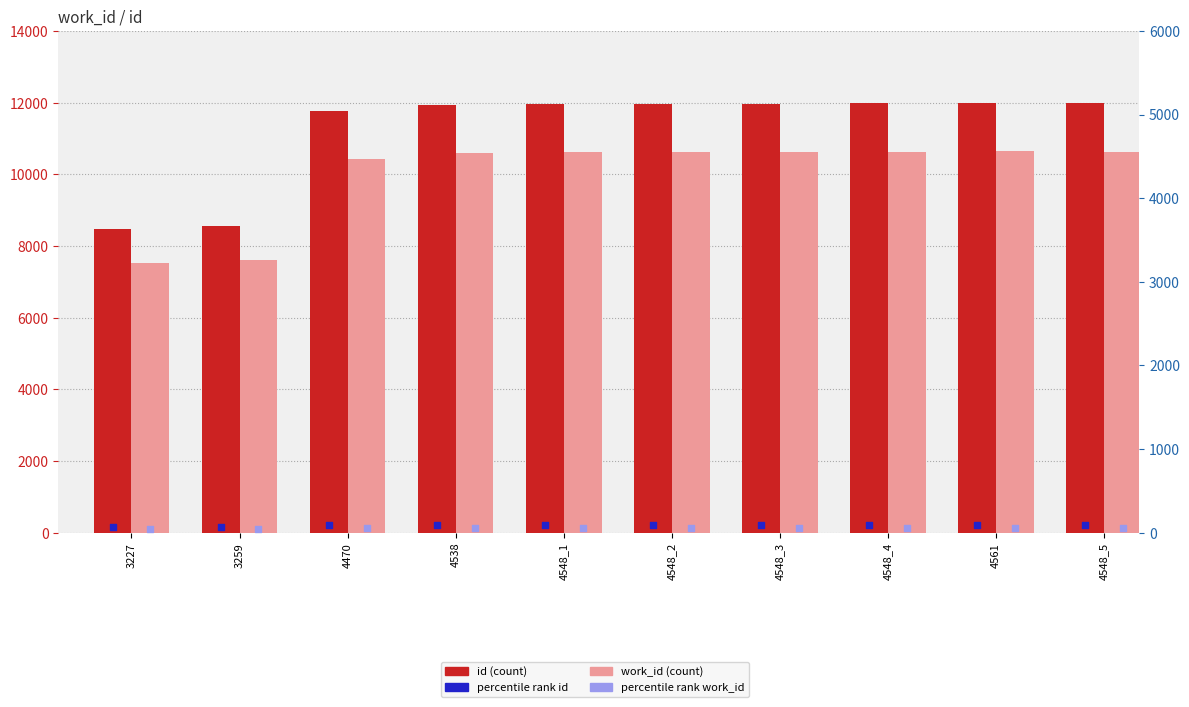

Which series reaches the minimum Y coordinate?

percentile work_id